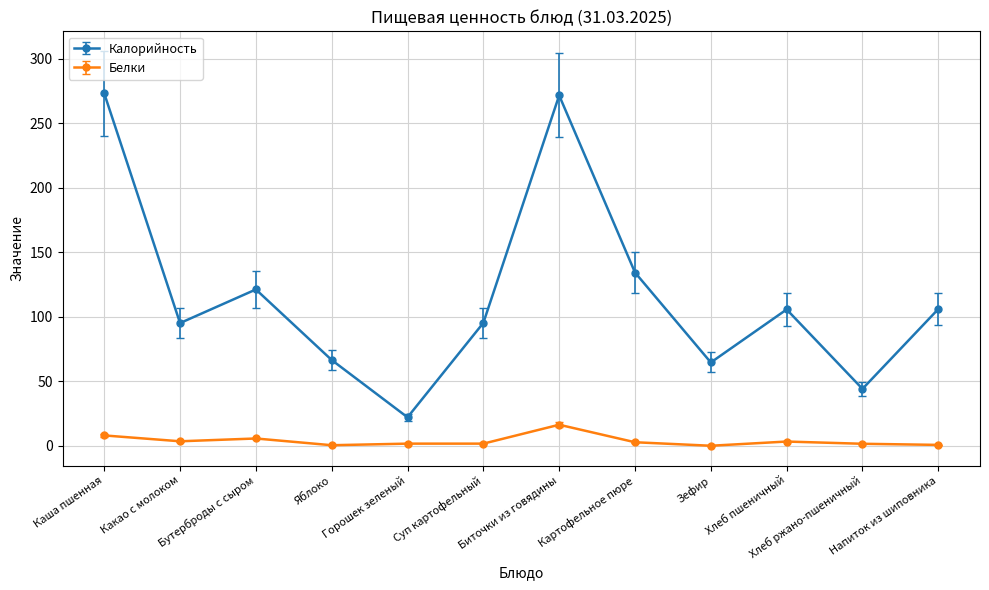

Where is Калорийность nearest to the value 147?

Картофельное пюре